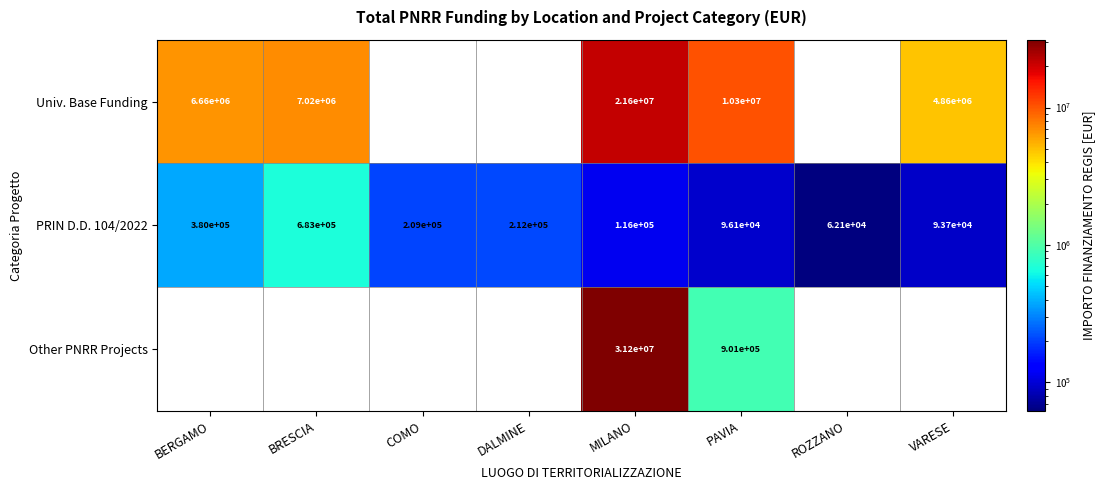

What is the total value across all series at PAVIA?

11297100